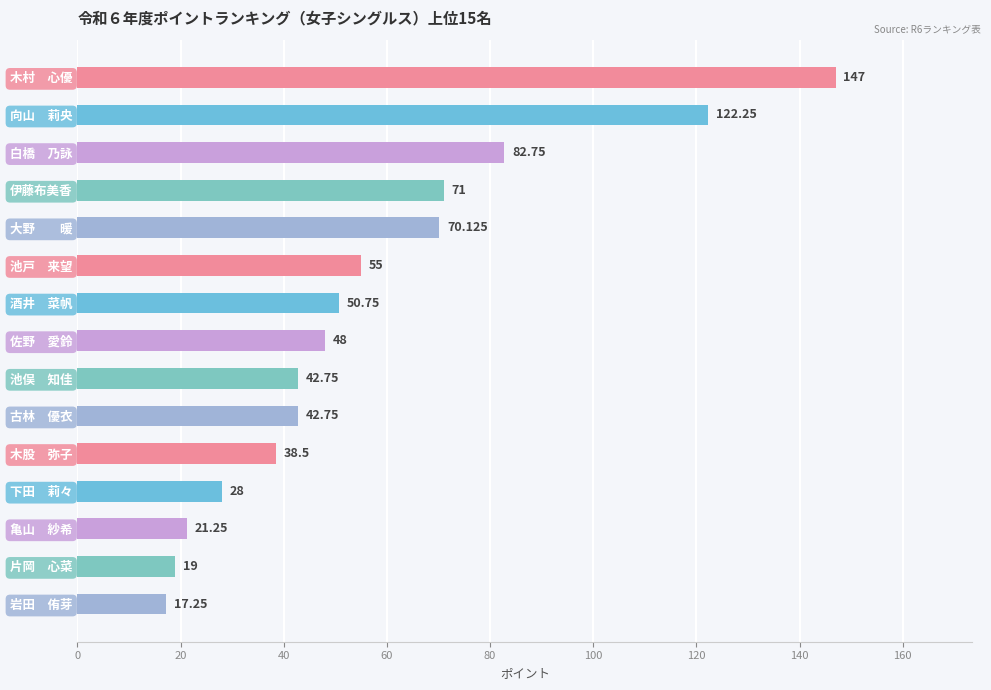

Which category has the highest value across all series?

木村　心優